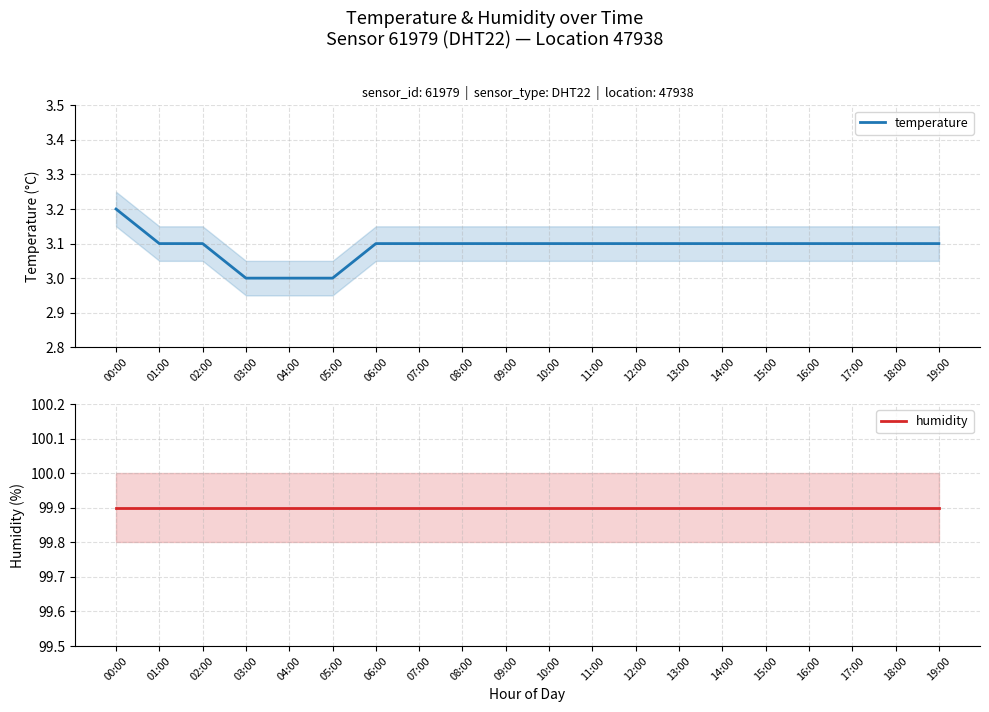

Is it true that humidity equals 99.9 at 14:00?

True